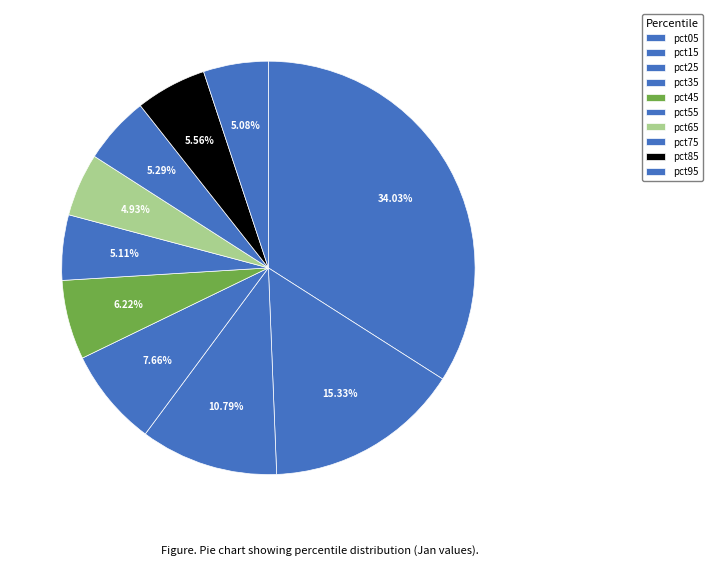

Is there any slice that represents more than half of the pie?

No